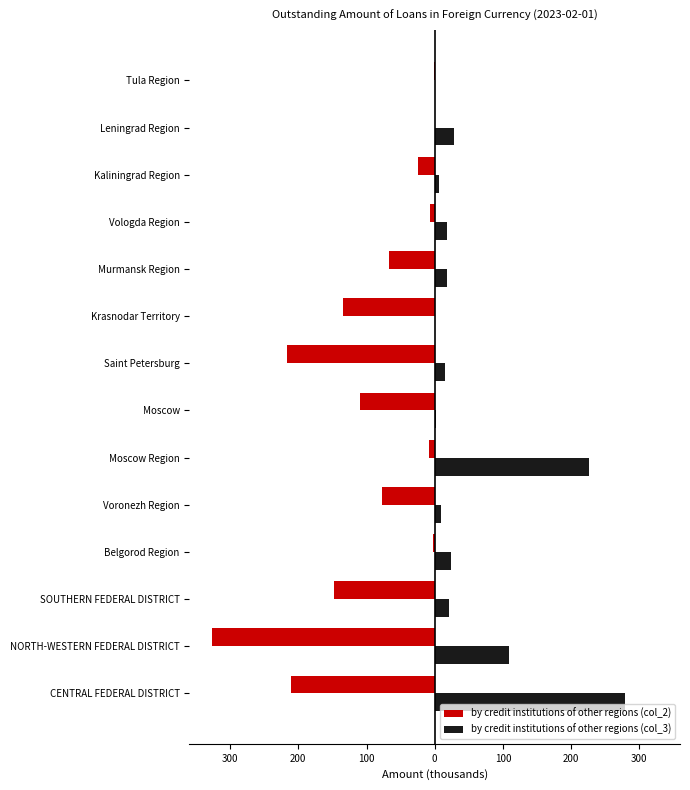

What are all the series names shown in the legend?

by credit institutions of other regions (col_2), by credit institutions of other regions (col_3)